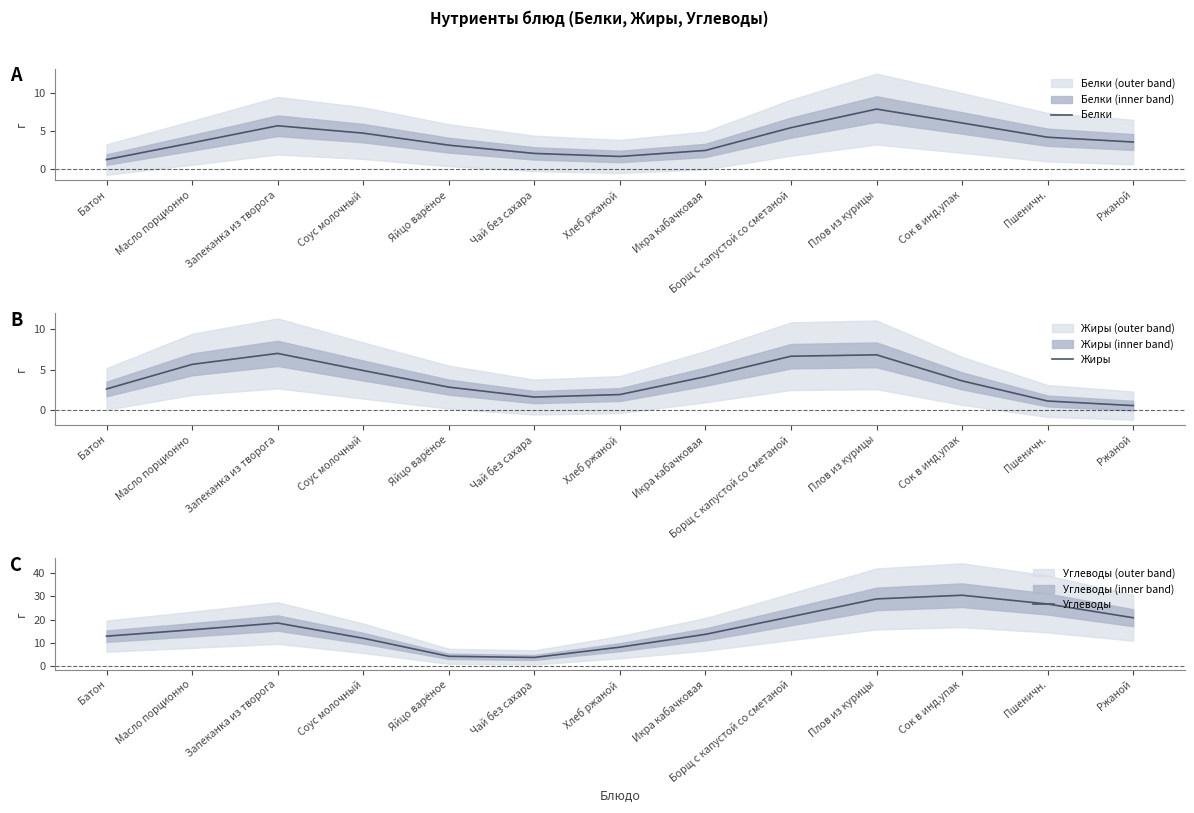

What is the label of the 2nd point from the right?

Пшеничн.